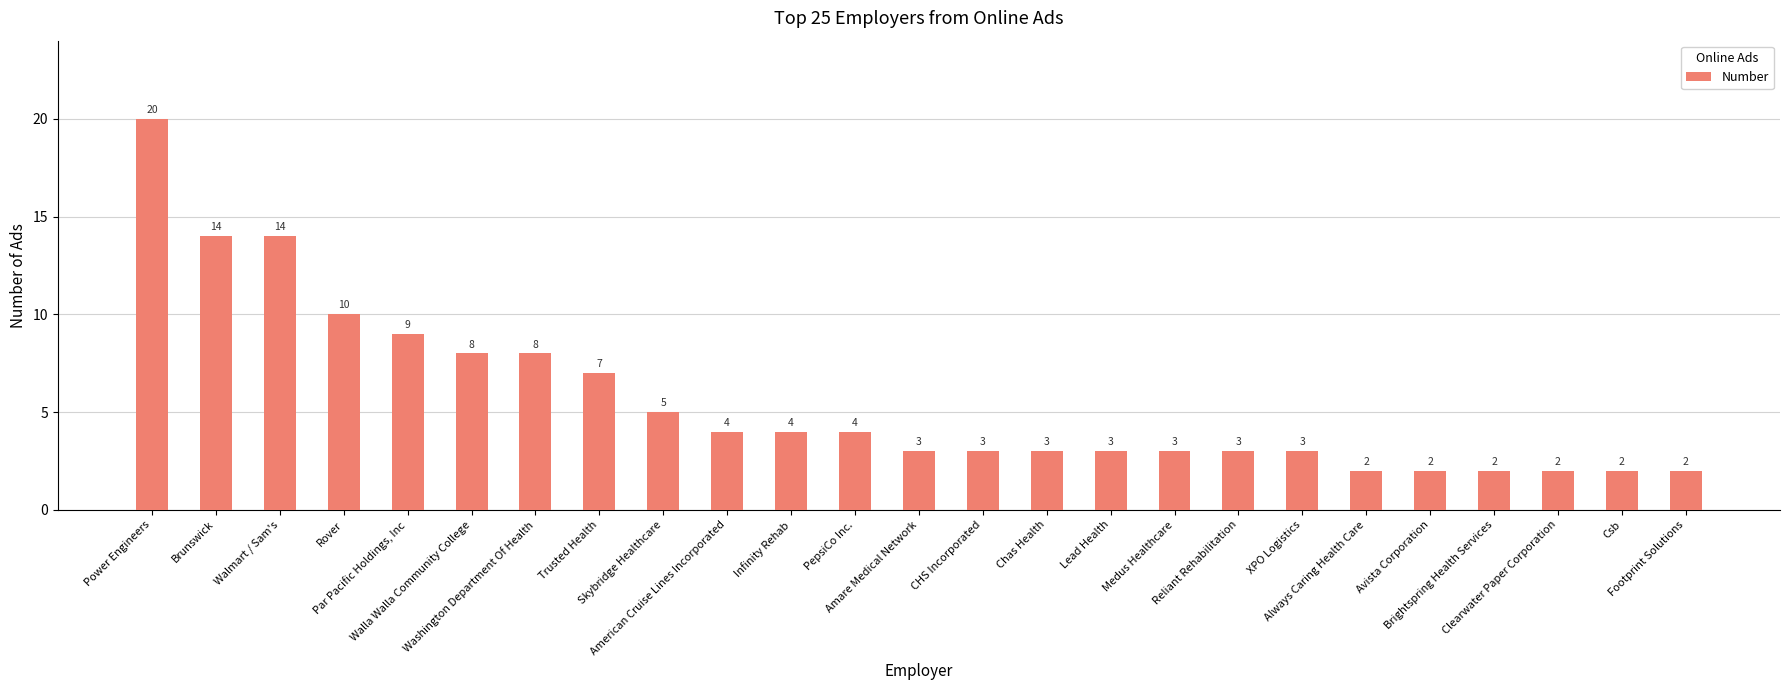

What is the value of the 23rd bar from the left?

2